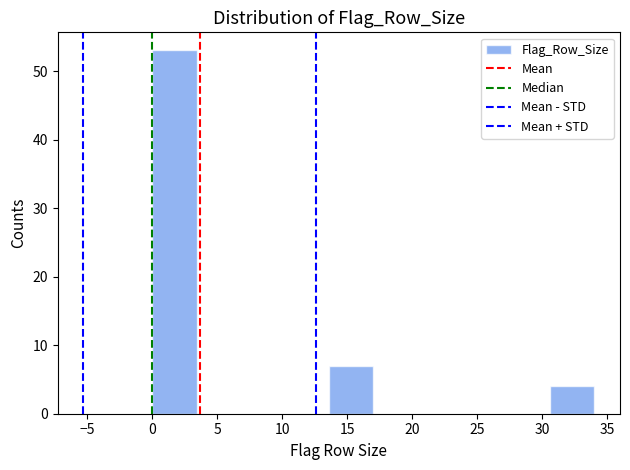

What is the height of the bar covering 30.6 to 34.0 on the x-axis? Neither the bar edges nor the heights are printed on the chart, so give them approximately, as read against the axes.

4